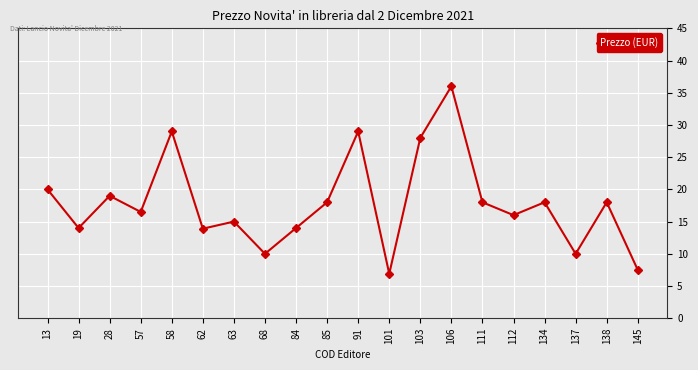

What is the value of the 3rd point from the left?

19.0